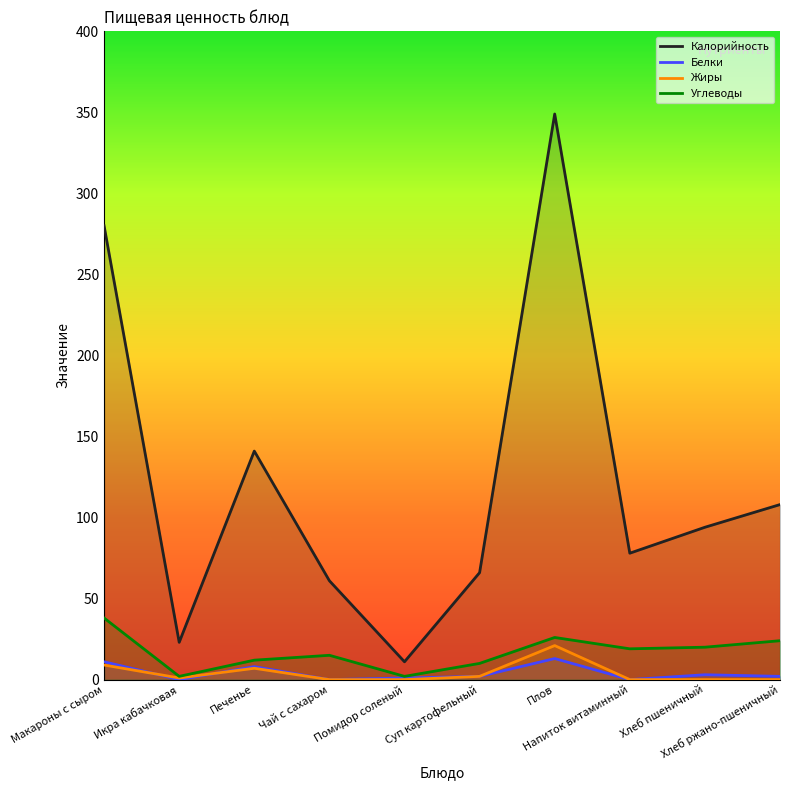

Read the Калорийность value at Макароны с сыром.

280